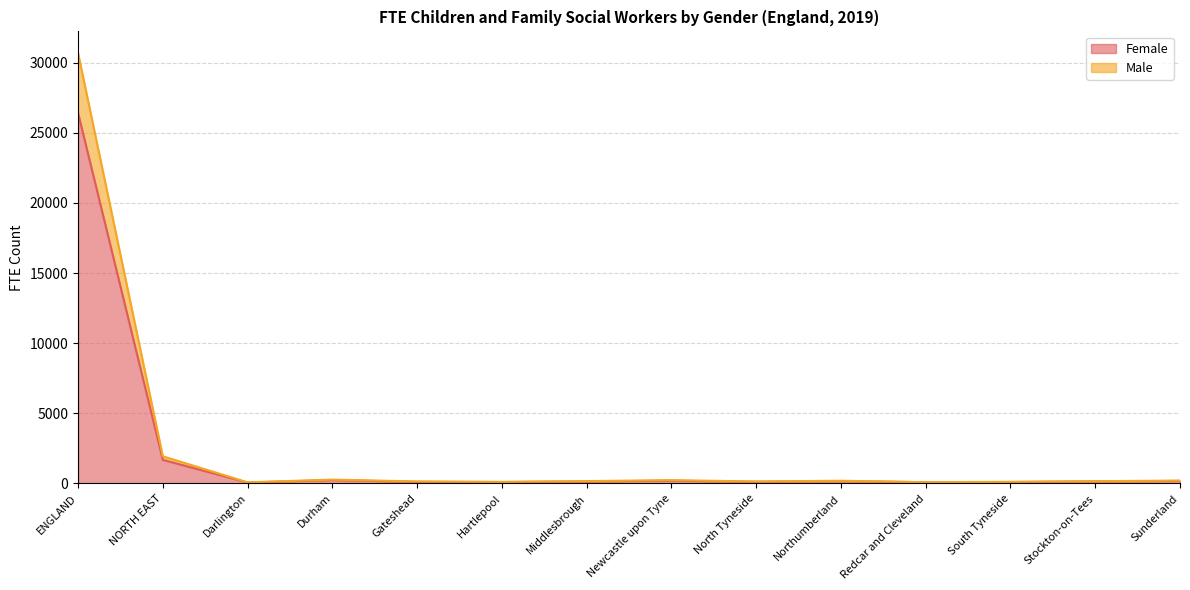

Where is Female nearest to the value 13247?

NORTH EAST